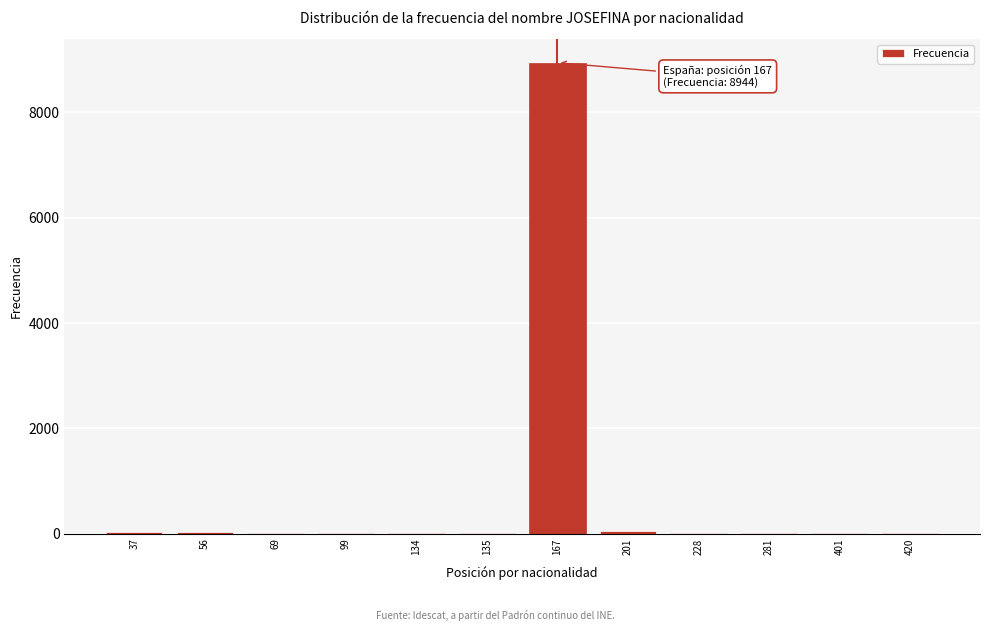

The value at 167 is 15744. True or false?

False